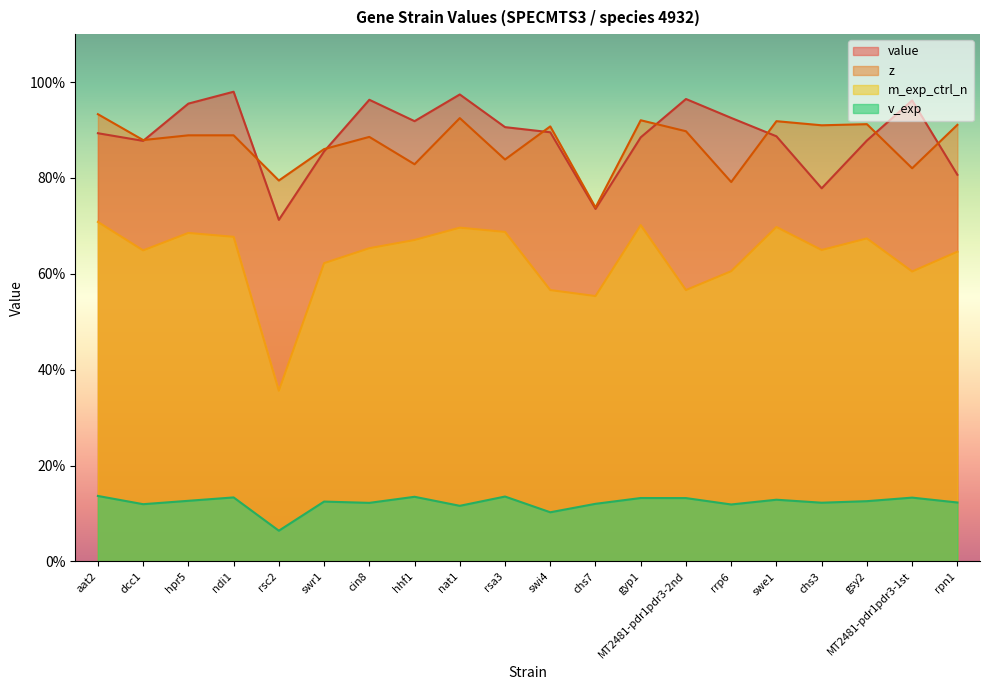

Which category has the lowest value in the value series?

rsc2